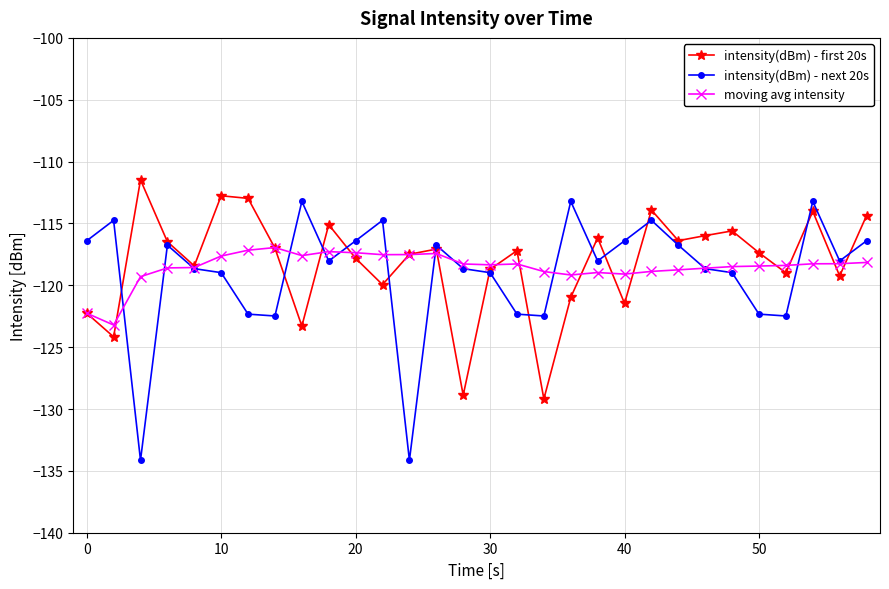

What is the value of the moving avg intensity point at the 8th from the left?

-116.9